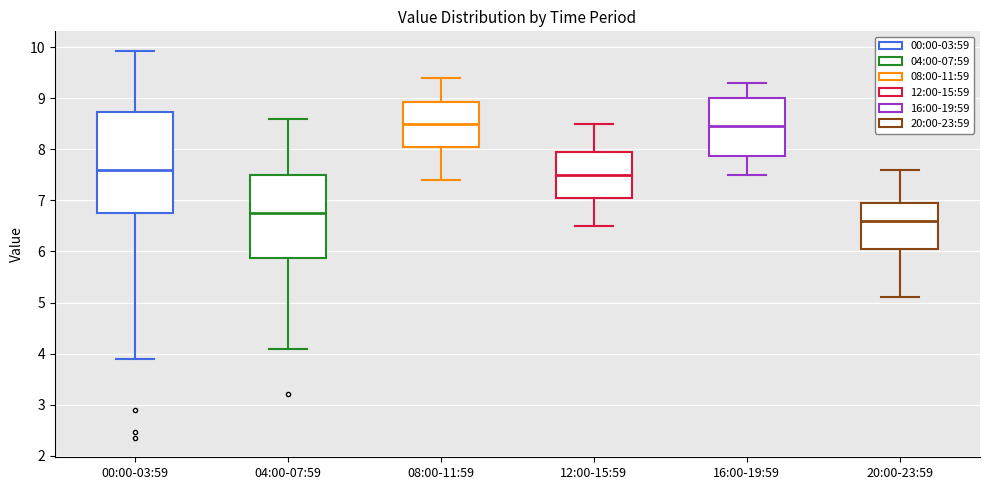

Where does the lower whisker of the box for 08:00-11:59 end on the y-axis? The values are not printed on the chart, so give them approximately, as read against the axis.

7.4